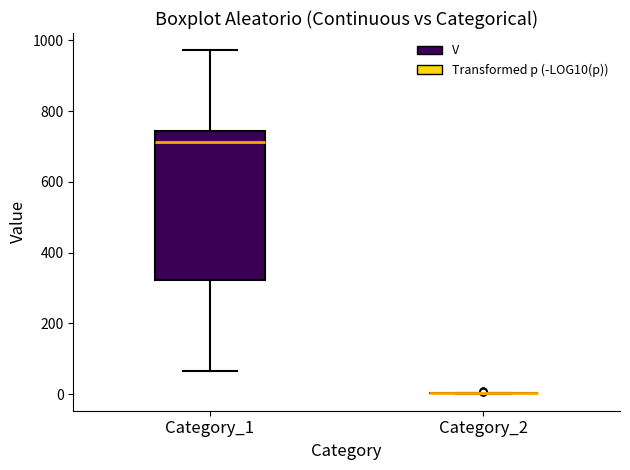

Comparing the boxes themselves (not the whiskers), which one is the tallest?

Category_1